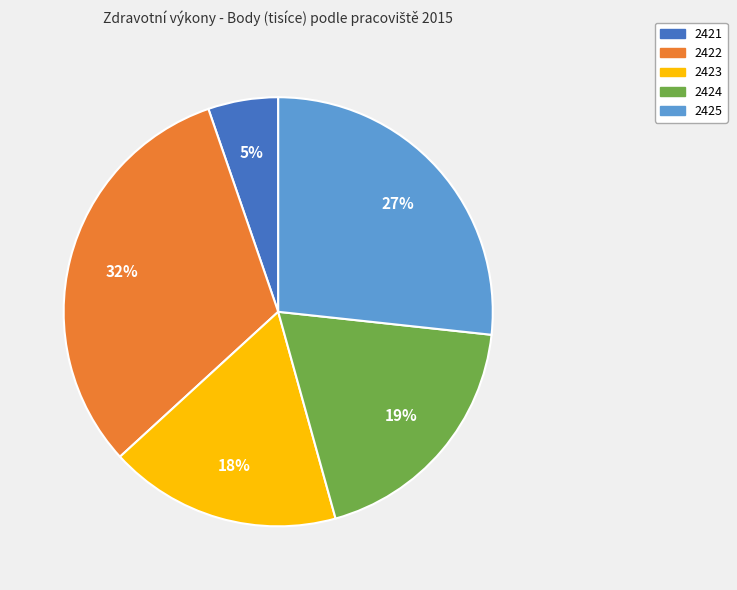

What is the ratio of the value at 2421 to the value at 2425?

0.2